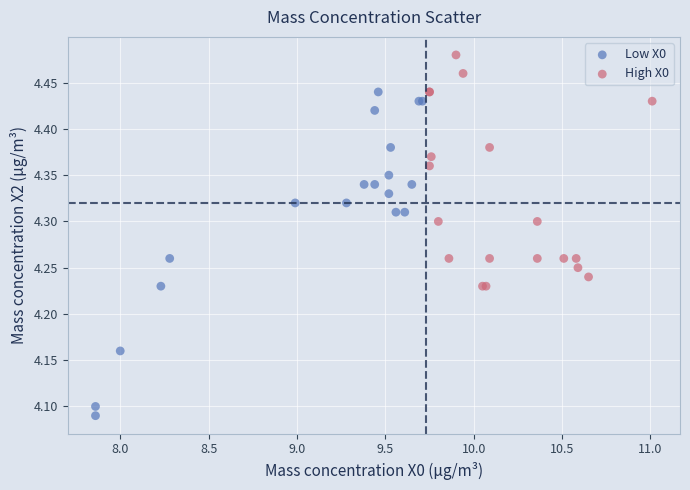

Which series contains the lowest Y value?

Low X0